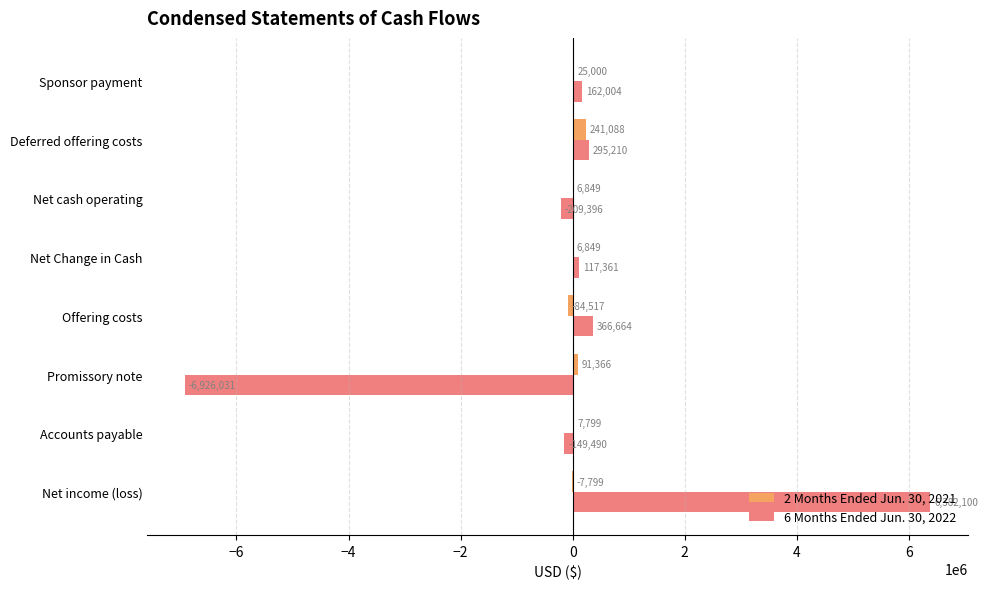

At which category does the chart reach its peak across all series?

Net income (loss)